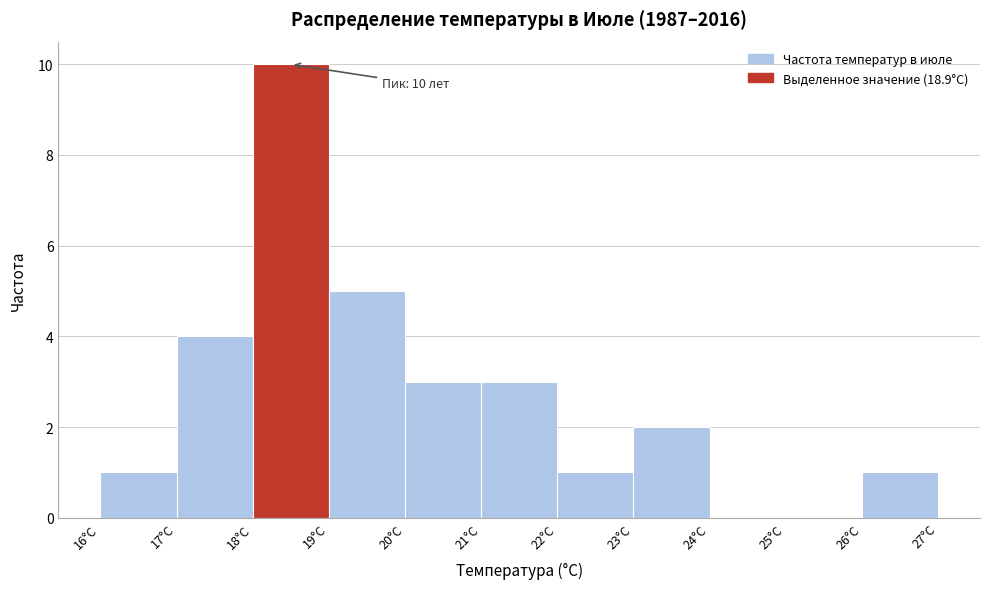

Over which range of the x-axis is the bar tallest?

18 to 19